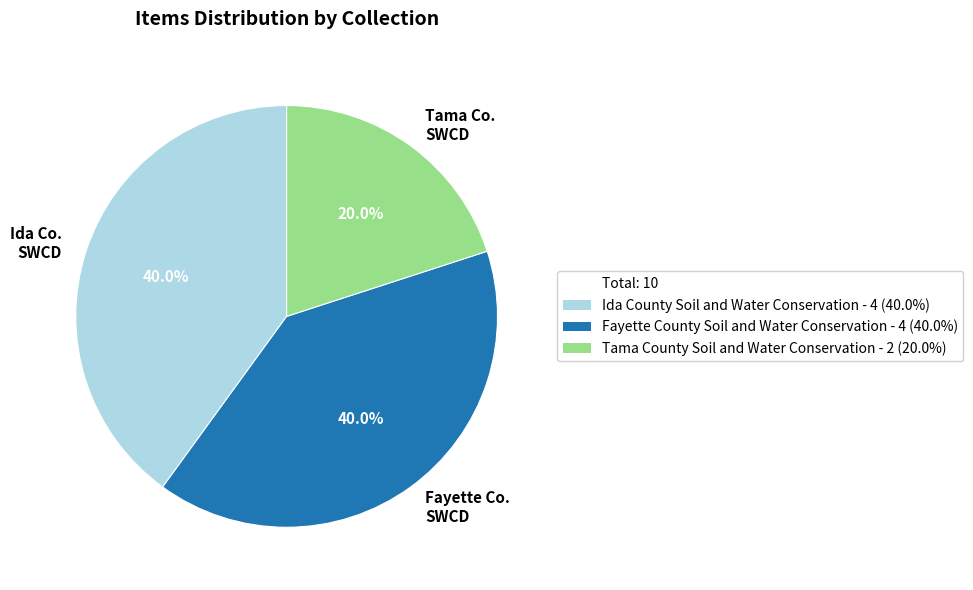

Is there a majority slice in this chart?

No